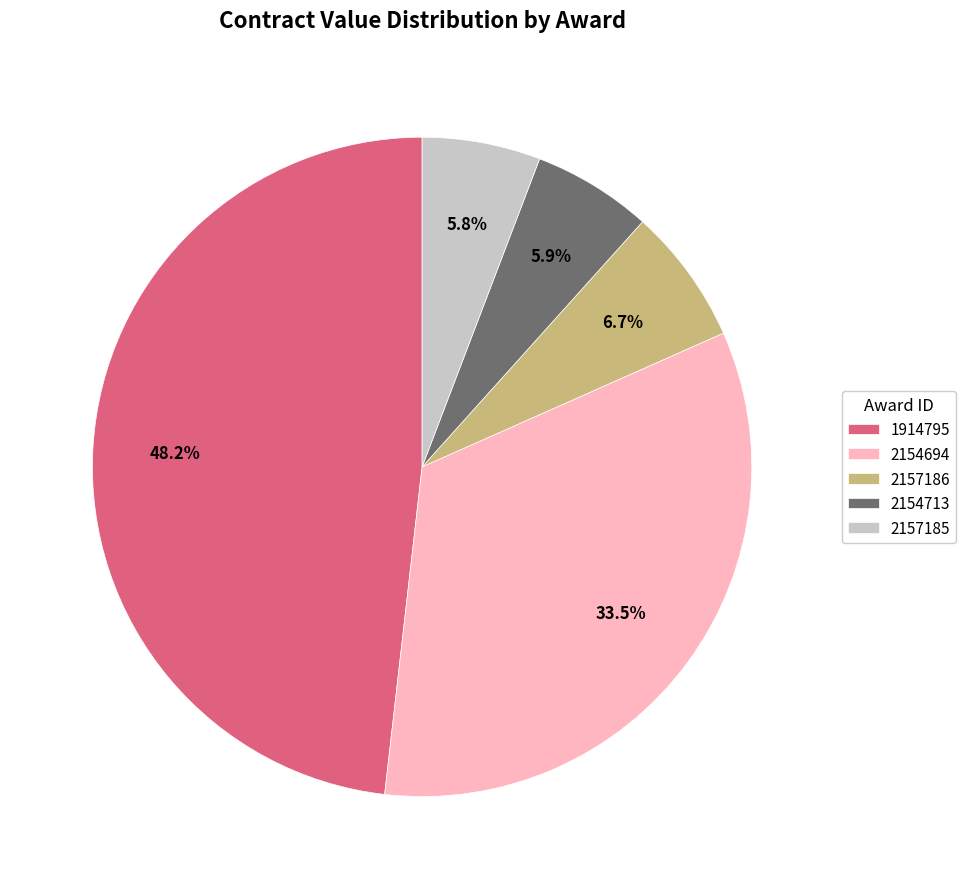

What is the total percentage of 2157186 and 2154694?

40.2%